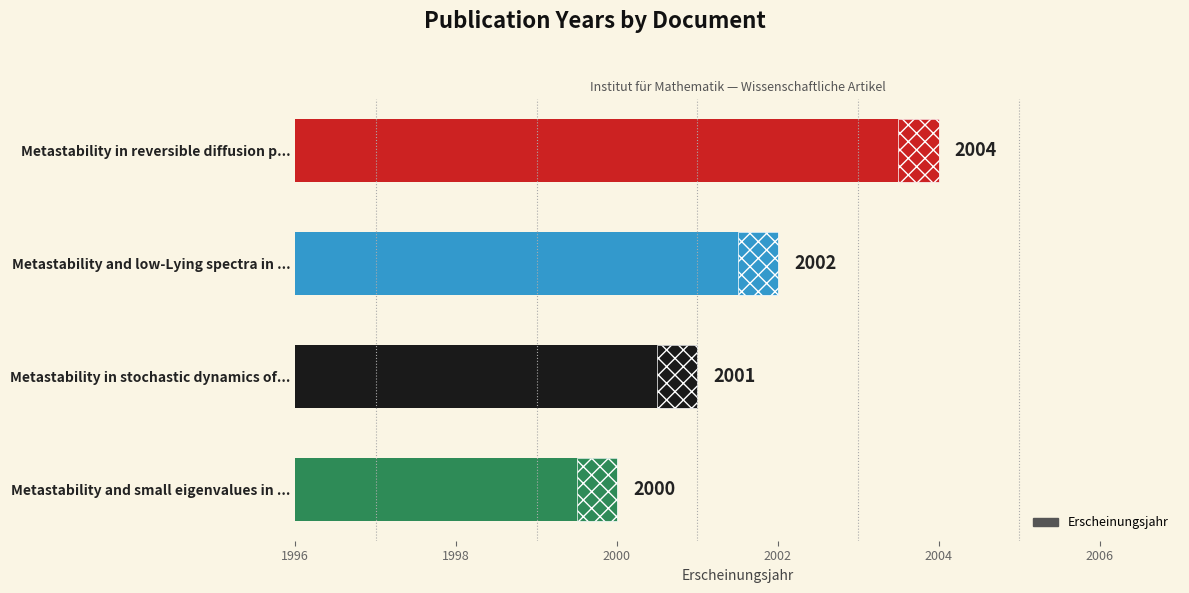

What is the value of the 1st bar from the left?

2000